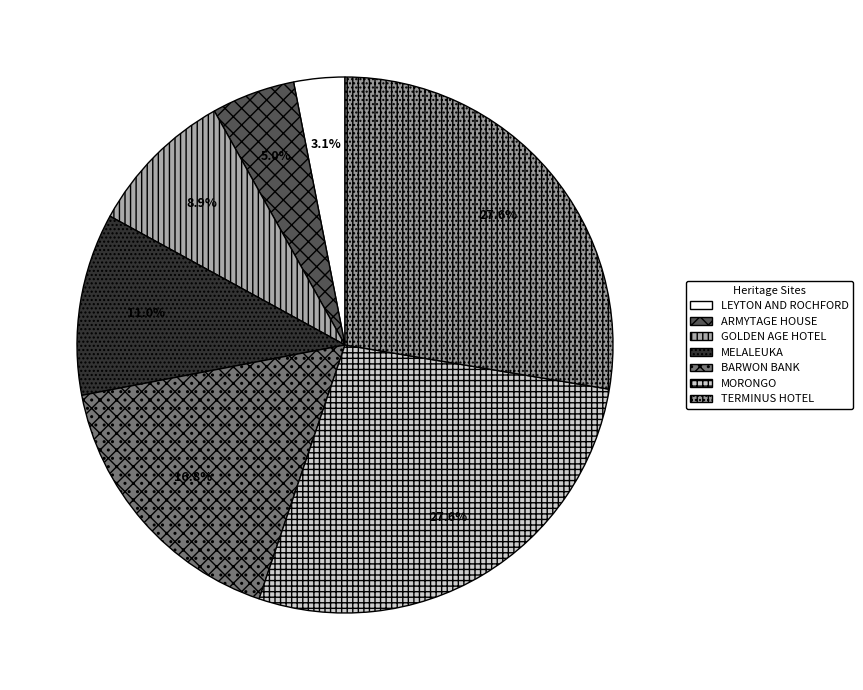

To the nearest percent, what is the average slice percentage?

14%